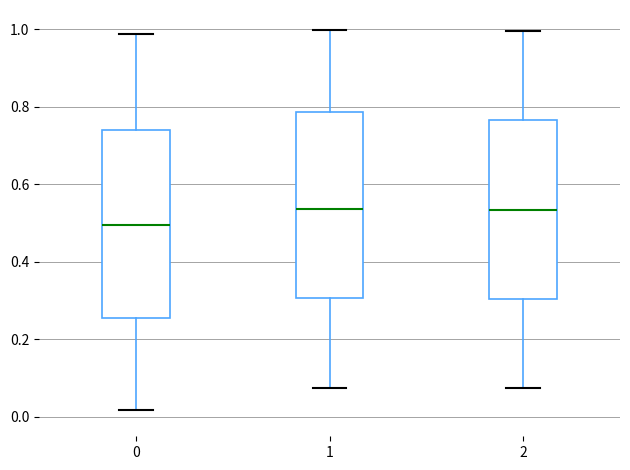

Which box has the lowest median line?

0